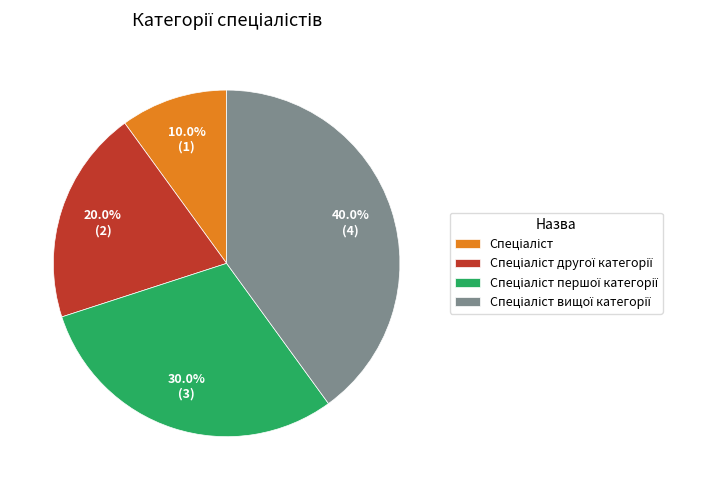

Is there a majority slice in this chart?

No